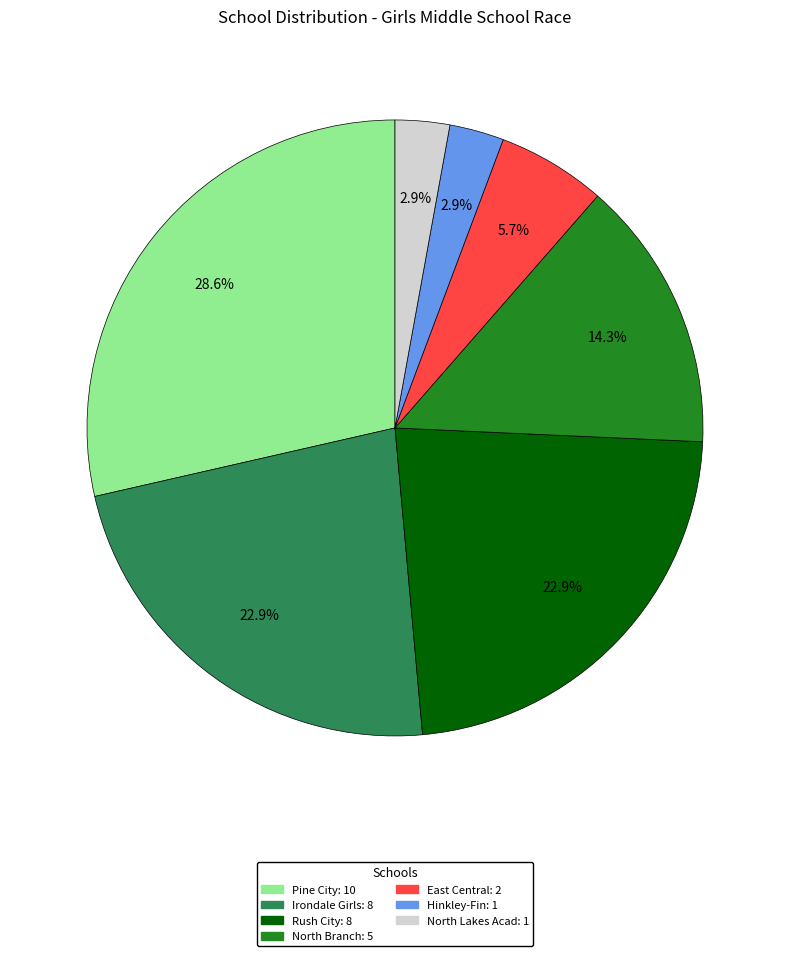

What portion of the pie excludes East Central?

94.3%